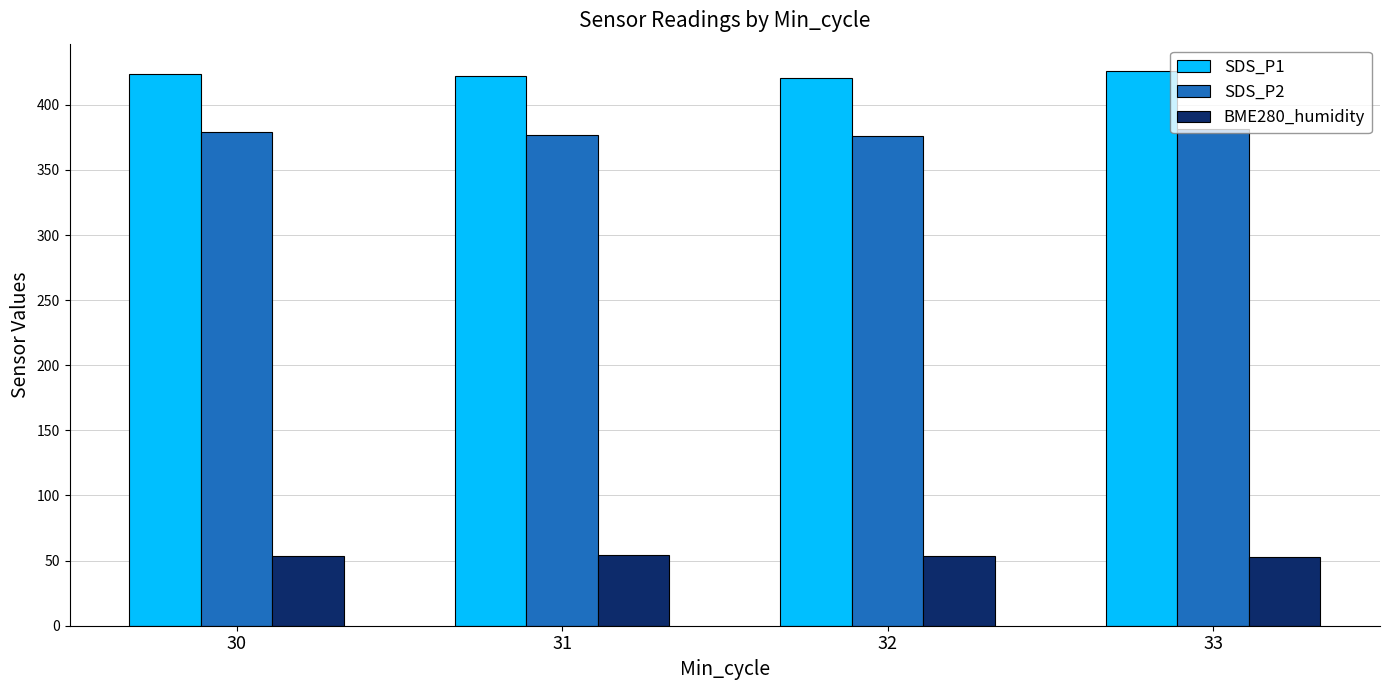

How many categories are shown in the chart?

4